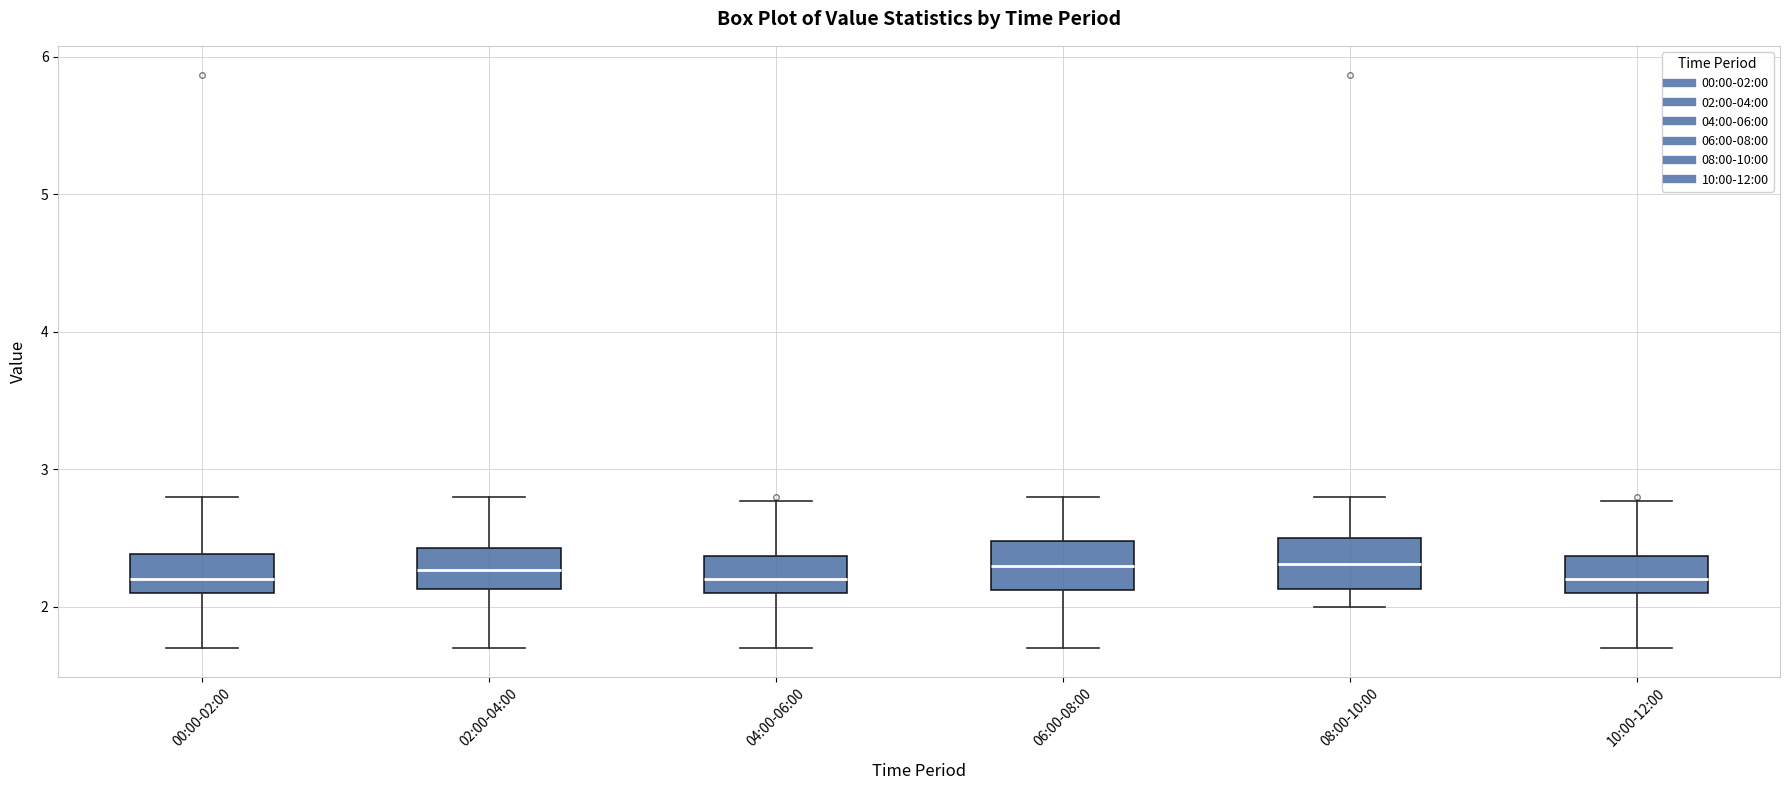

Reading left to right, transcribe this box plot: for each box, give where its median line is, the range the box spans, and where its two whiskers end, as read against the y-axis. The values are not printed on the chart, so give them approximately, as read against the axis.

00:00-02:00: median 2.2, box 2.1 to 2.4, whiskers 1.7 to 2.8
02:00-04:00: median 2.3, box 2.1 to 2.4, whiskers 1.7 to 2.8
04:00-06:00: median 2.2, box 2.1 to 2.4, whiskers 1.7 to 2.8
06:00-08:00: median 2.3, box 2.1 to 2.5, whiskers 1.7 to 2.8
08:00-10:00: median 2.3, box 2.1 to 2.5, whiskers 2.0 to 2.8
10:00-12:00: median 2.2, box 2.1 to 2.4, whiskers 1.7 to 2.8